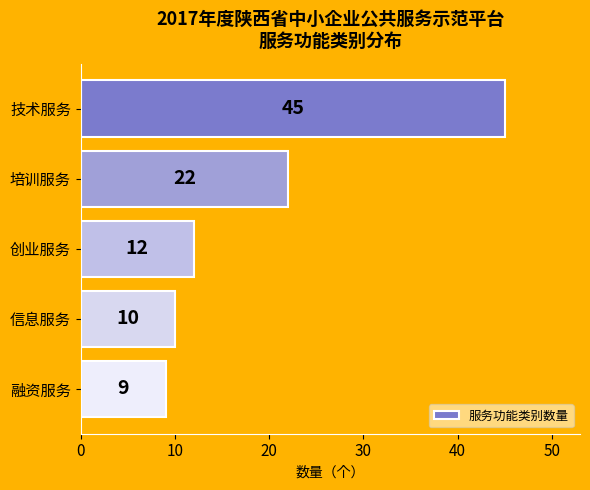

How many bars are there in total?

5